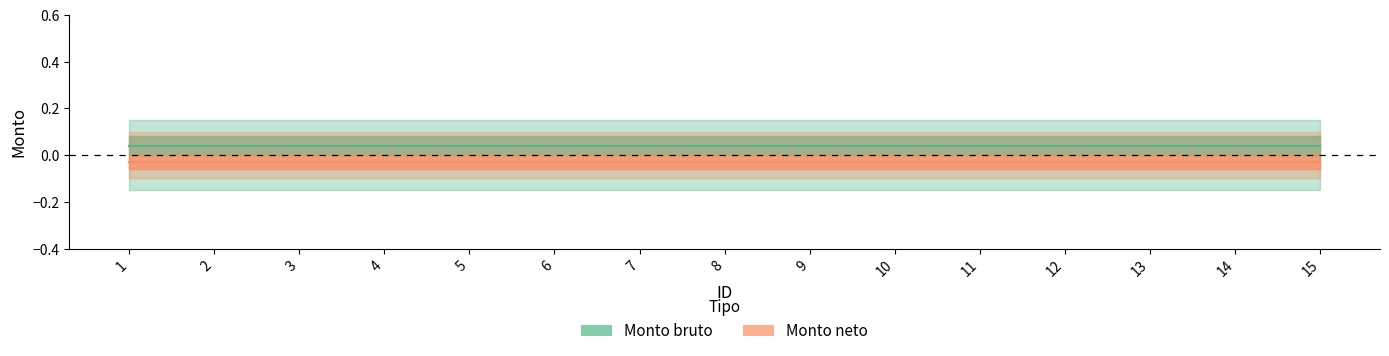

True or false: Monto bruto and Monto neto intersect in this chart.

False